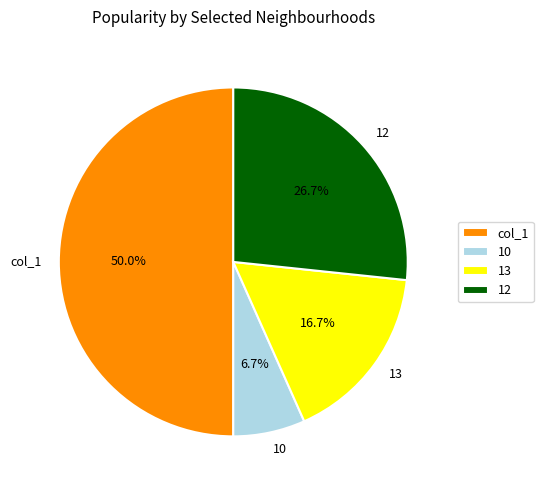

Which has a higher value, 12 or 10?

12